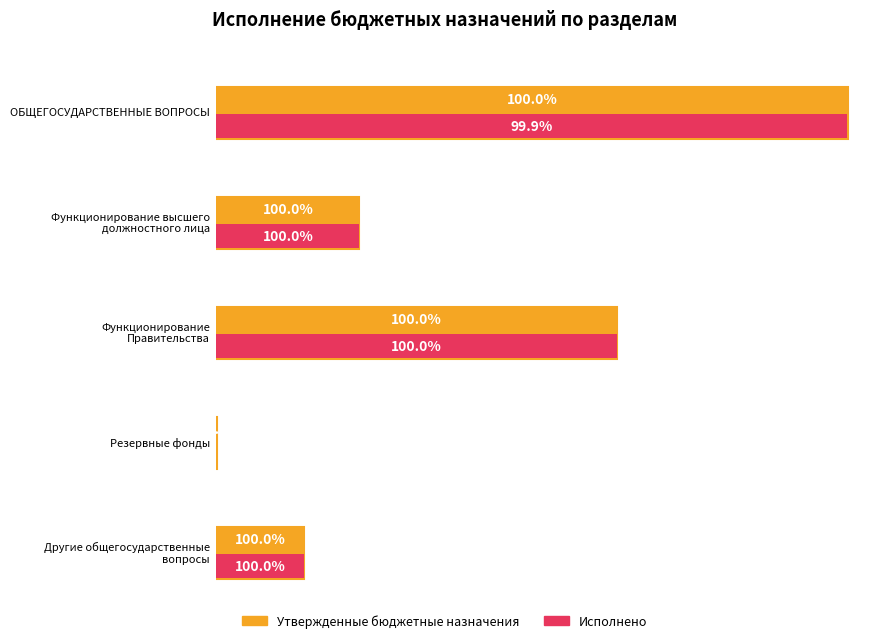

What is the sum of all Исполнено values?

9730487.3